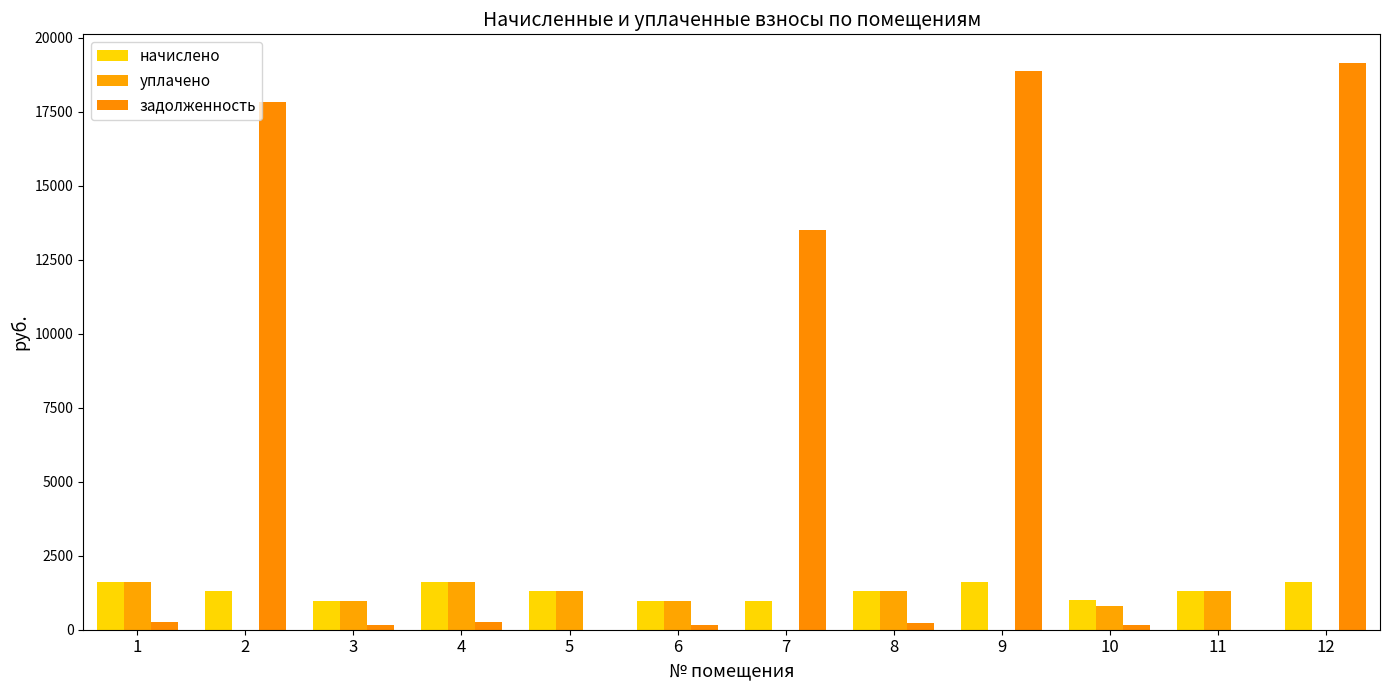

List the series in order of their peak value, lowest first.

уплачено, начислено, задолженность